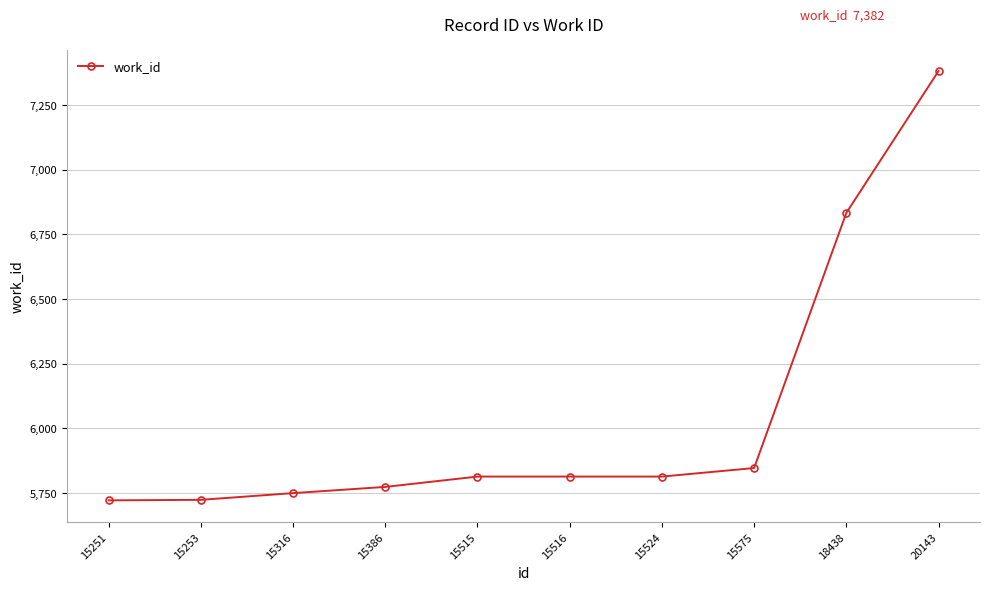

What is the difference between the values at 15251 and 15386?

52